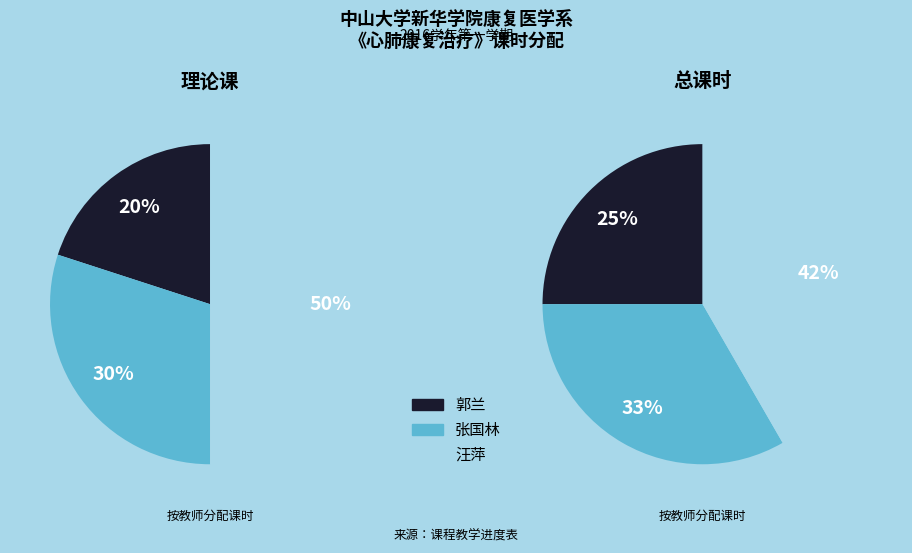

Rank the categories by value from highest to lowest.

汪萍, 张国林, 郭兰